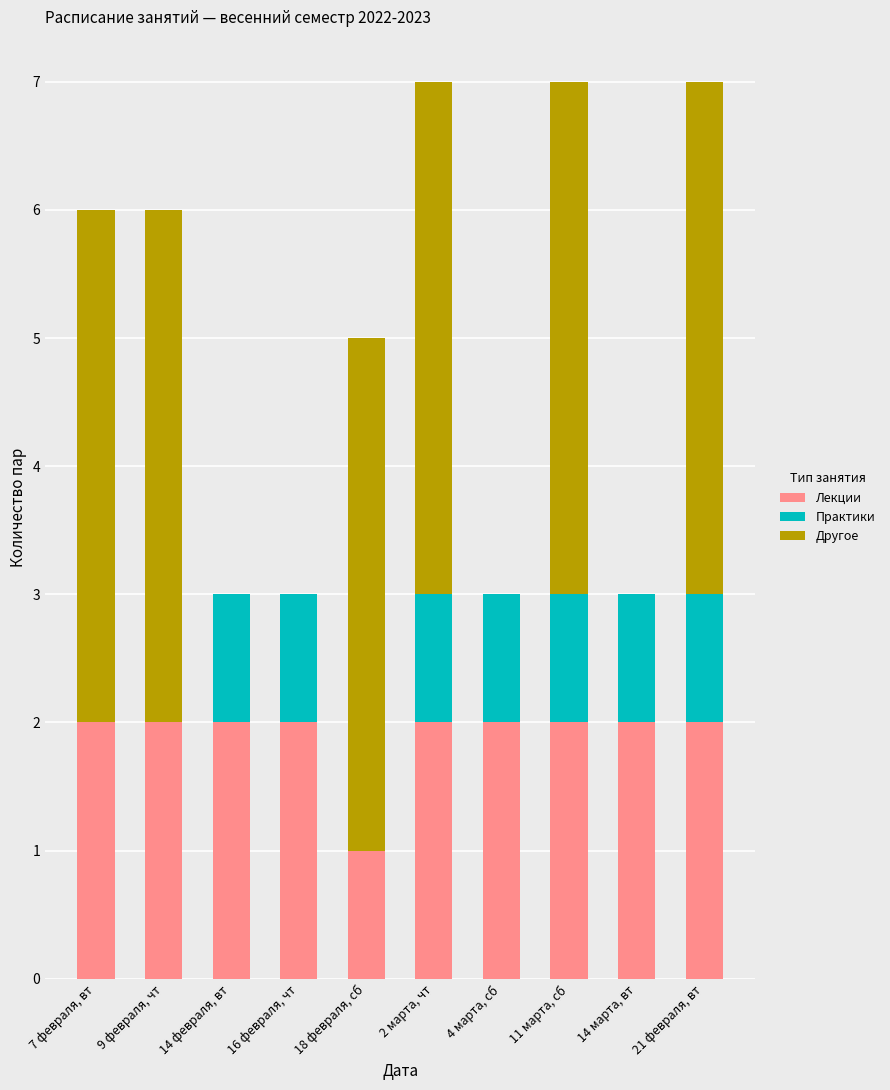

Reading right to left, what are the values for Лекции?

21 февраля, вт=2	14 марта, вт=2	11 марта, сб=2	4 марта, сб=2	2 марта, чт=2	18 февраля, сб=1	16 февраля, чт=2	14 февраля, вт=2	9 февраля, чт=2	7 февраля, вт=2